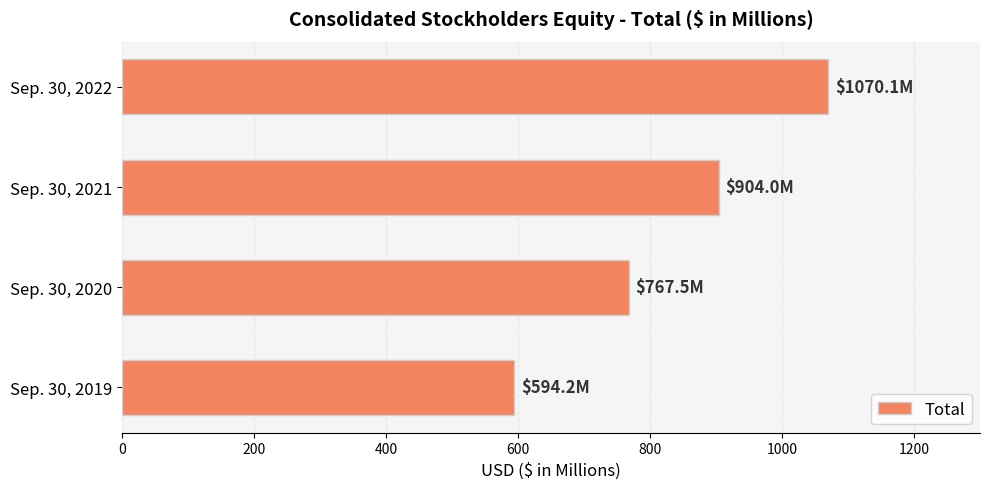

What is the average value?

834.0